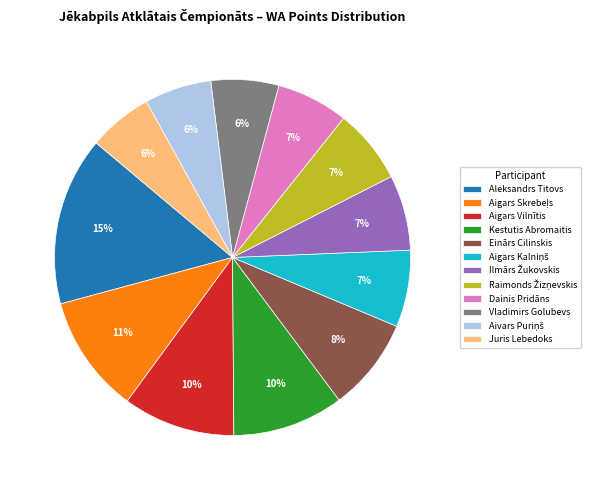

What is the largest slice in the pie chart?

Aleksandrs Titovs